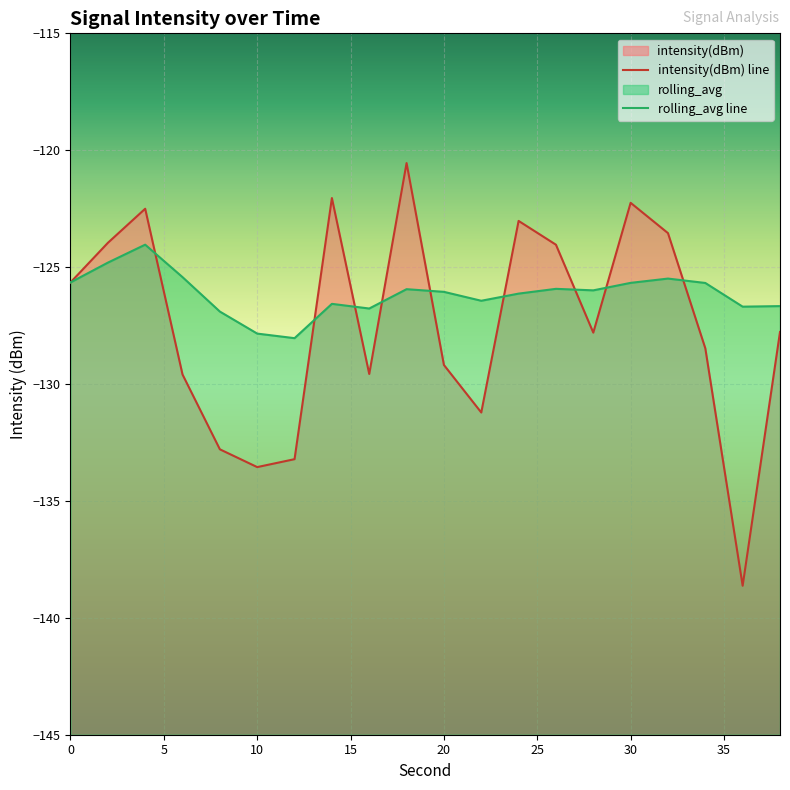

Rank the categories by rolling_avg value from lowest to highest.

12, 10, 8, 16, 36, 38, 14, 22, 24, 20, 28, 18, 26, 34, 30, 0, 32, 6, 2, 4